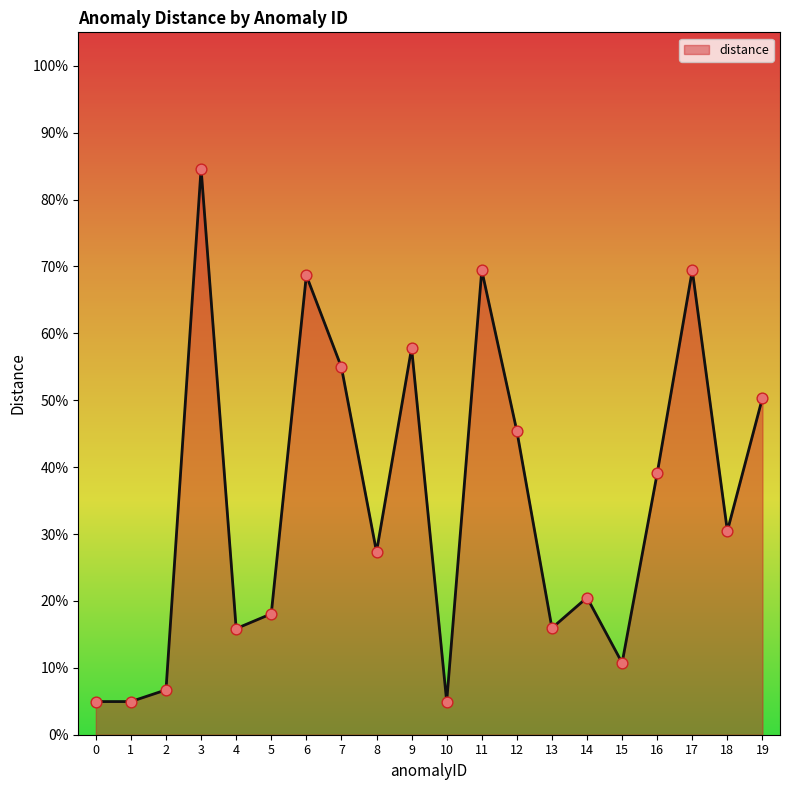

What is the change in value from 8 to 13?

-0.1